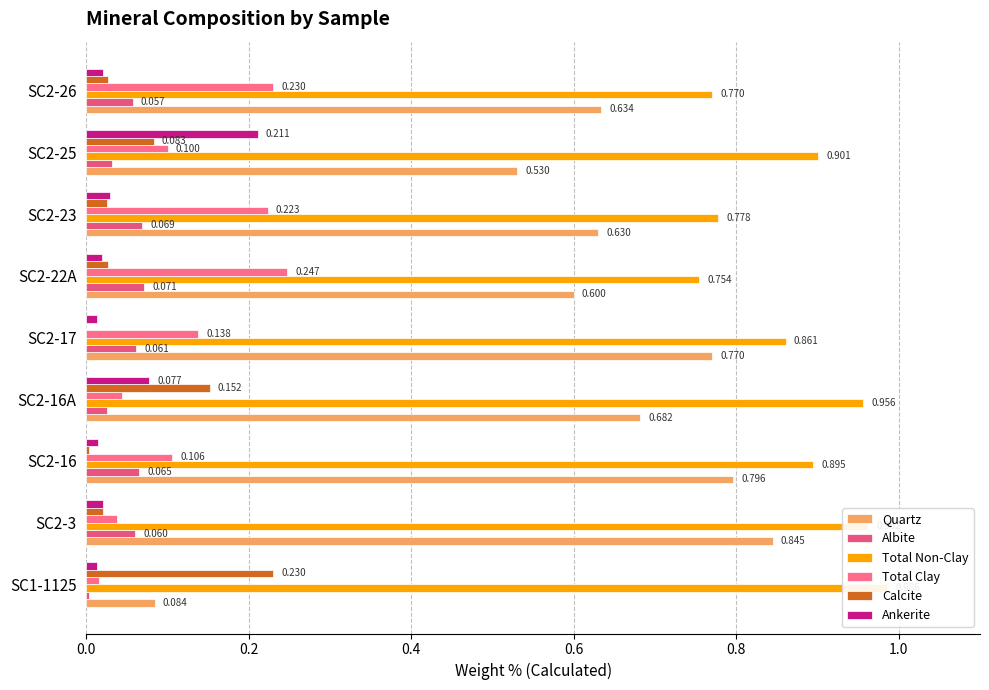

Is it true that Total Clay equals 0.1 at SC2-17?

True